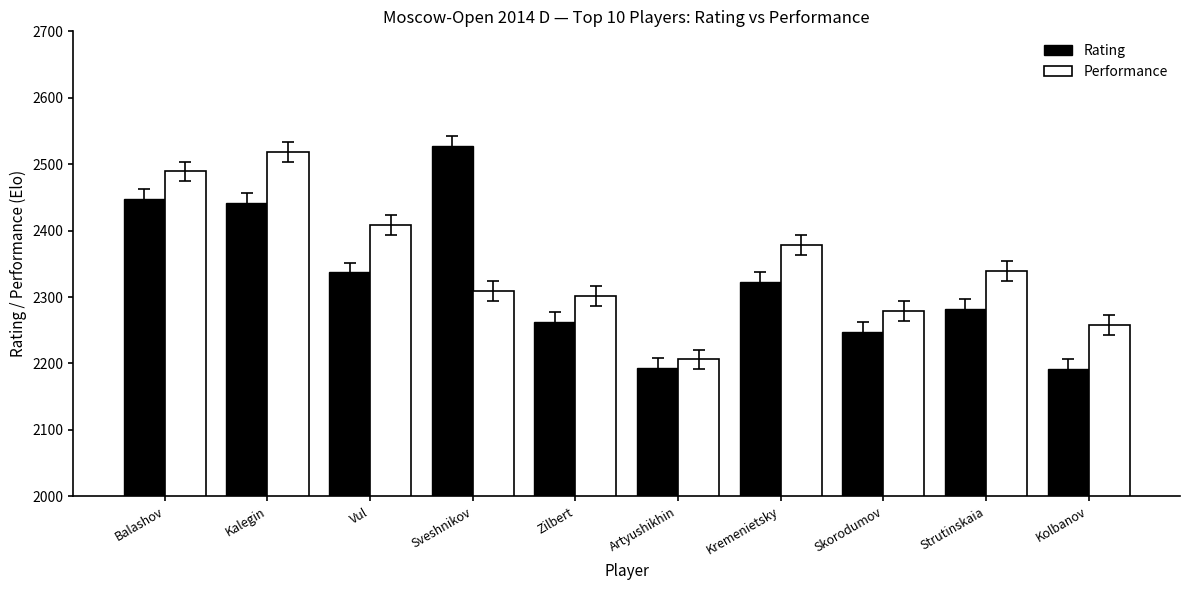

How many bars are there in total?

20